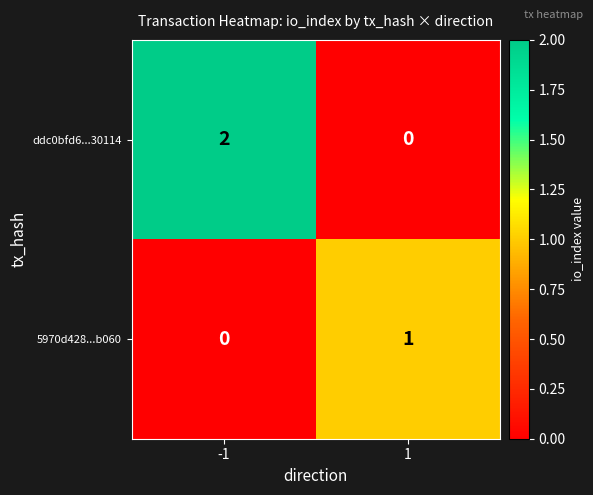

List the series in order of their overall mean, highest first.

ddc0bfd6...30114, 5970d428...b060